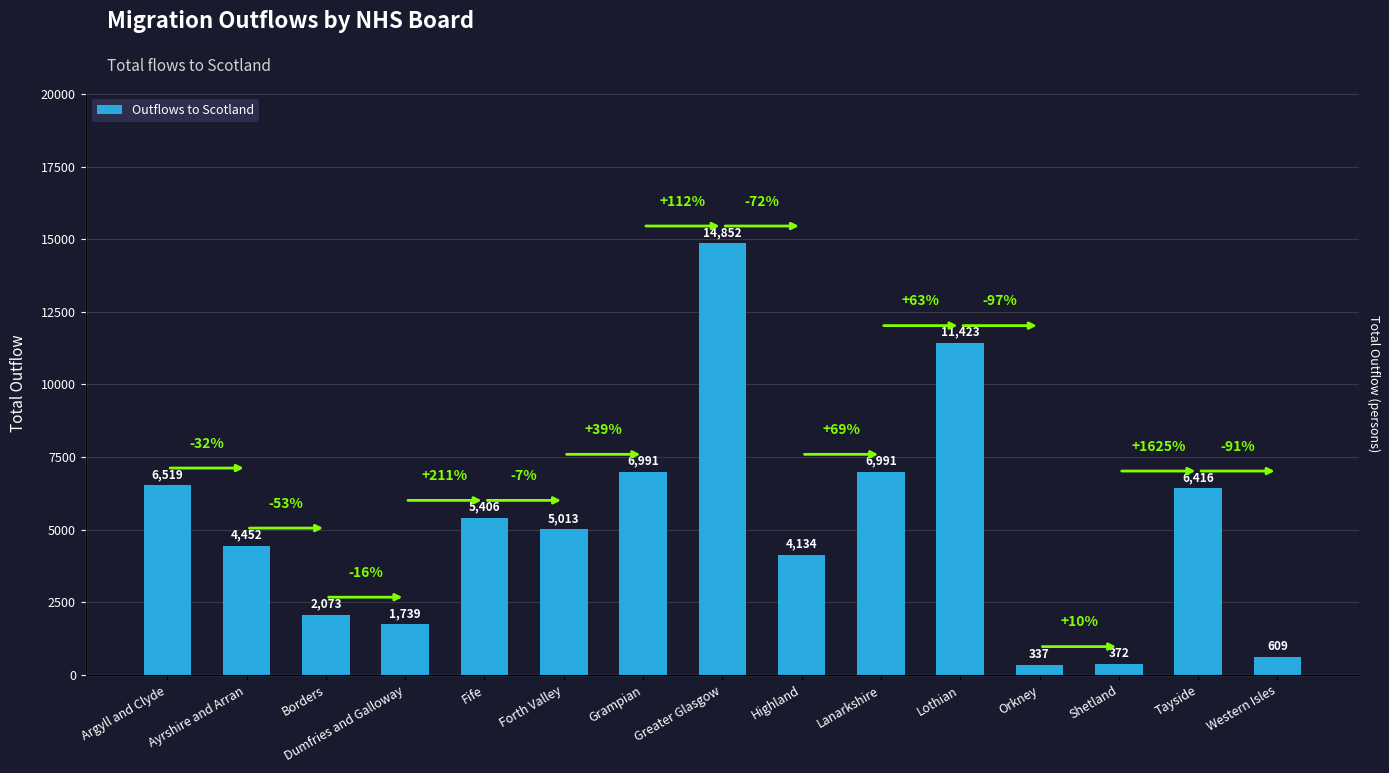

The chart shows a value of 6626 at Highland. True or false?

False